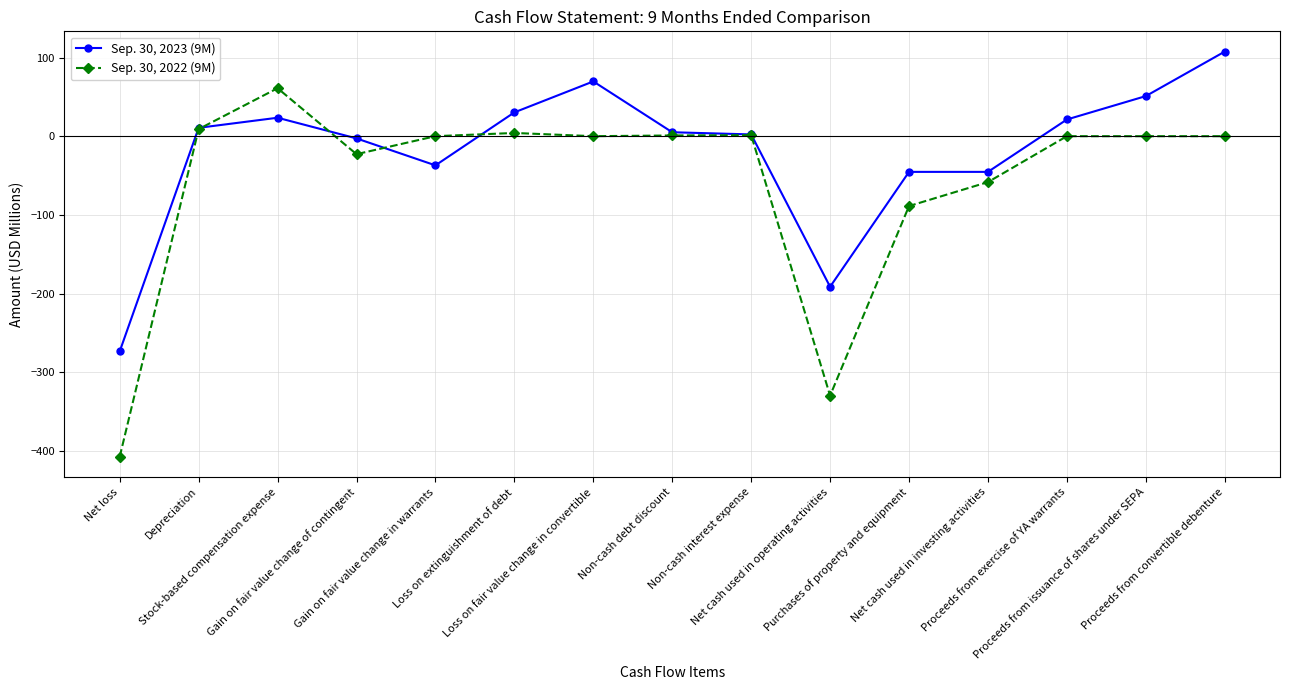

Between Net loss and Net cash used in investing activities, which series saw the biggest shift?

Sep. 30, 2022 (9M)